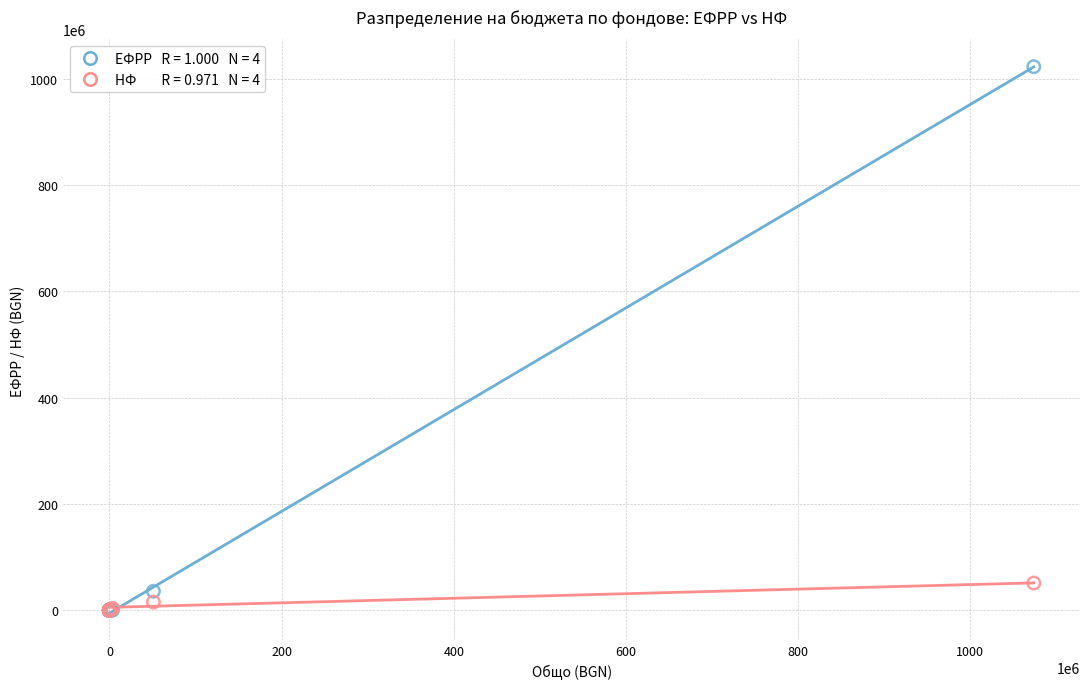

Across all series, what Y value is closest to 511291881?

51129188.1